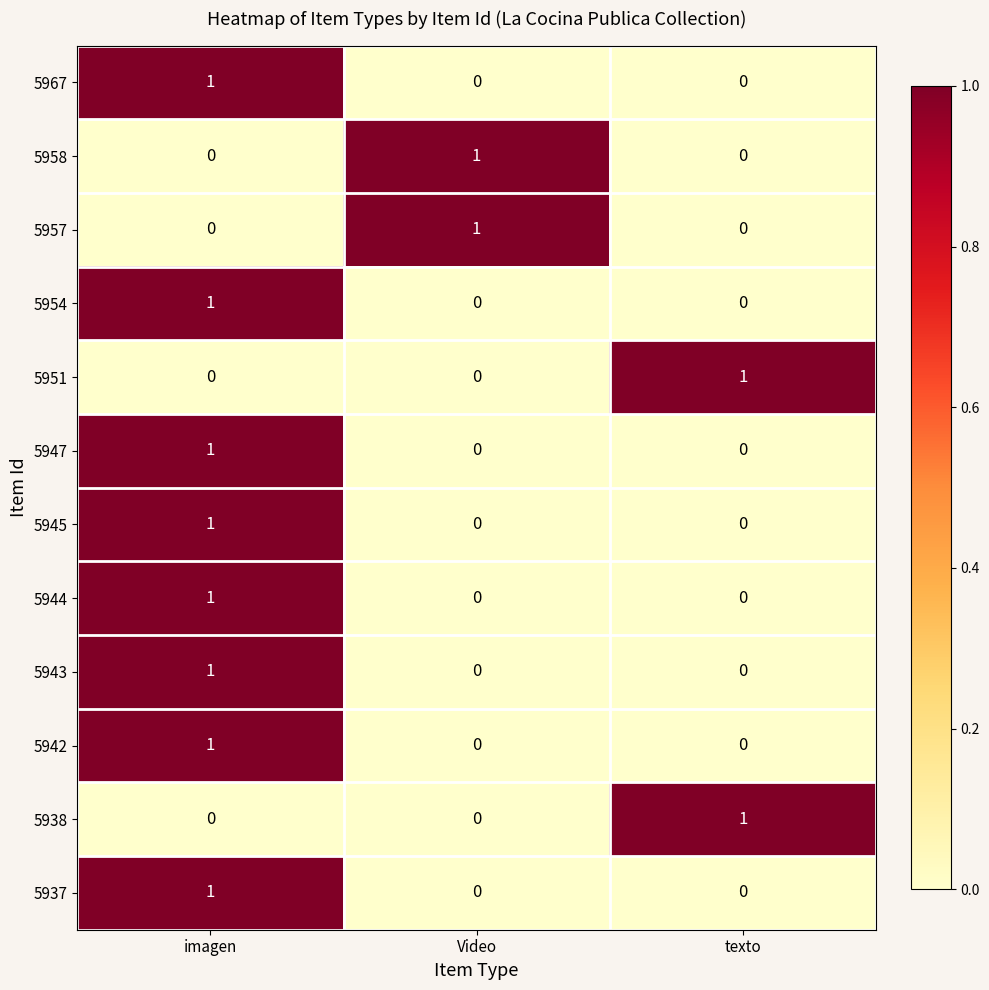

Is it true that 5954 equals 0 at imagen?

False